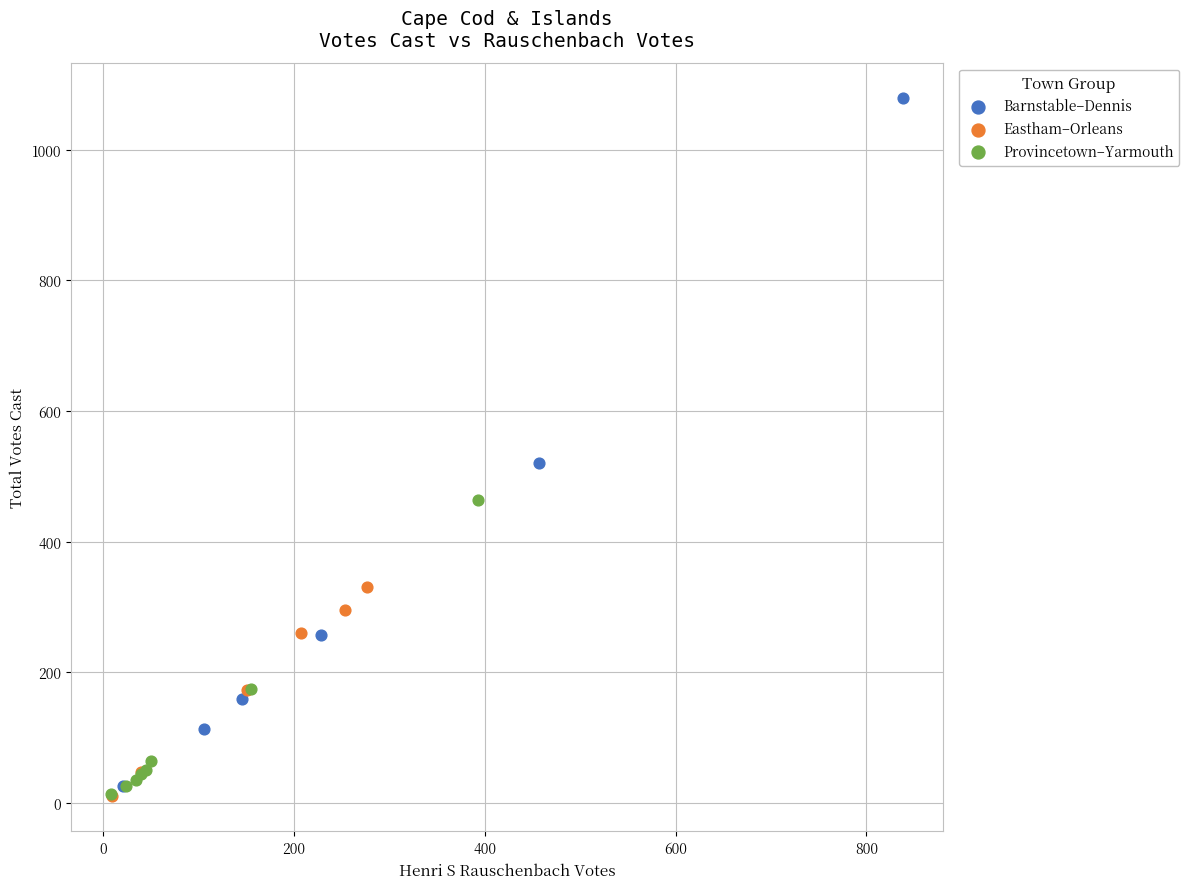

What are all the series names shown in the legend?

Barnstable–Dennis, Eastham–Orleans, Provincetown–Yarmouth